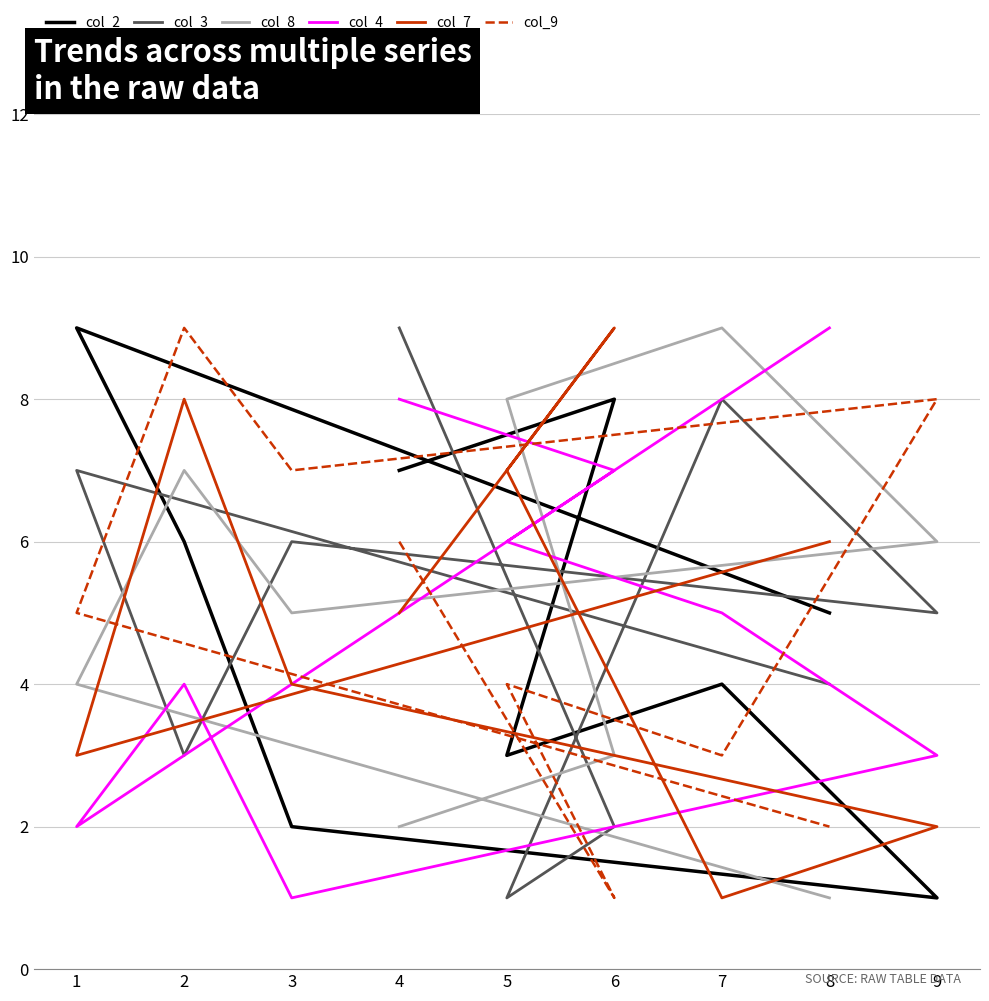

Where is the first local maximum for col_2?

6